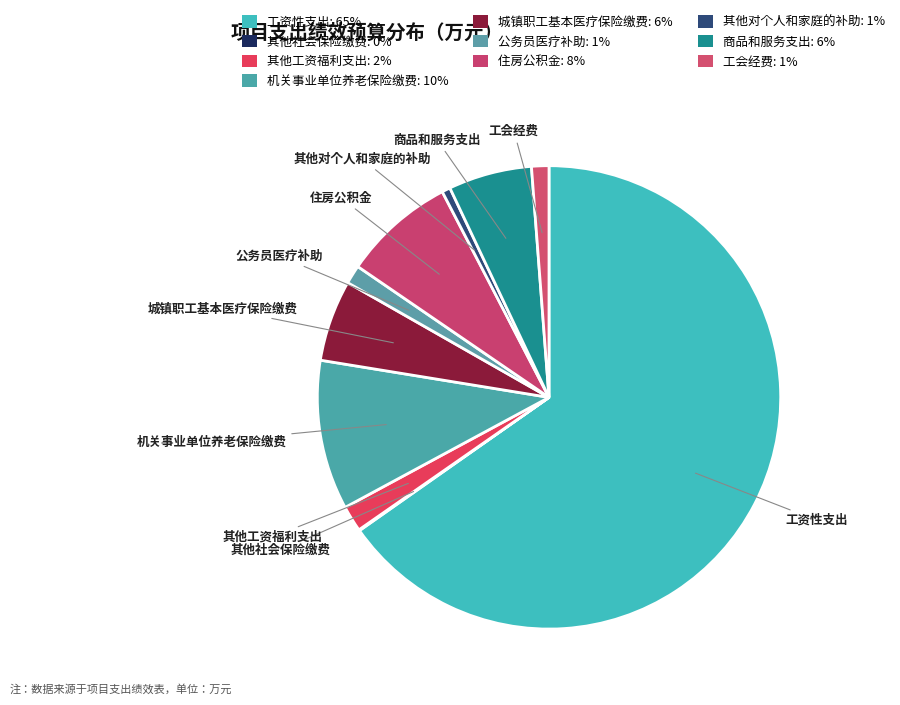

True or false: 城镇职工基本医疗保险缴费 accounts for 17% of the total.

False